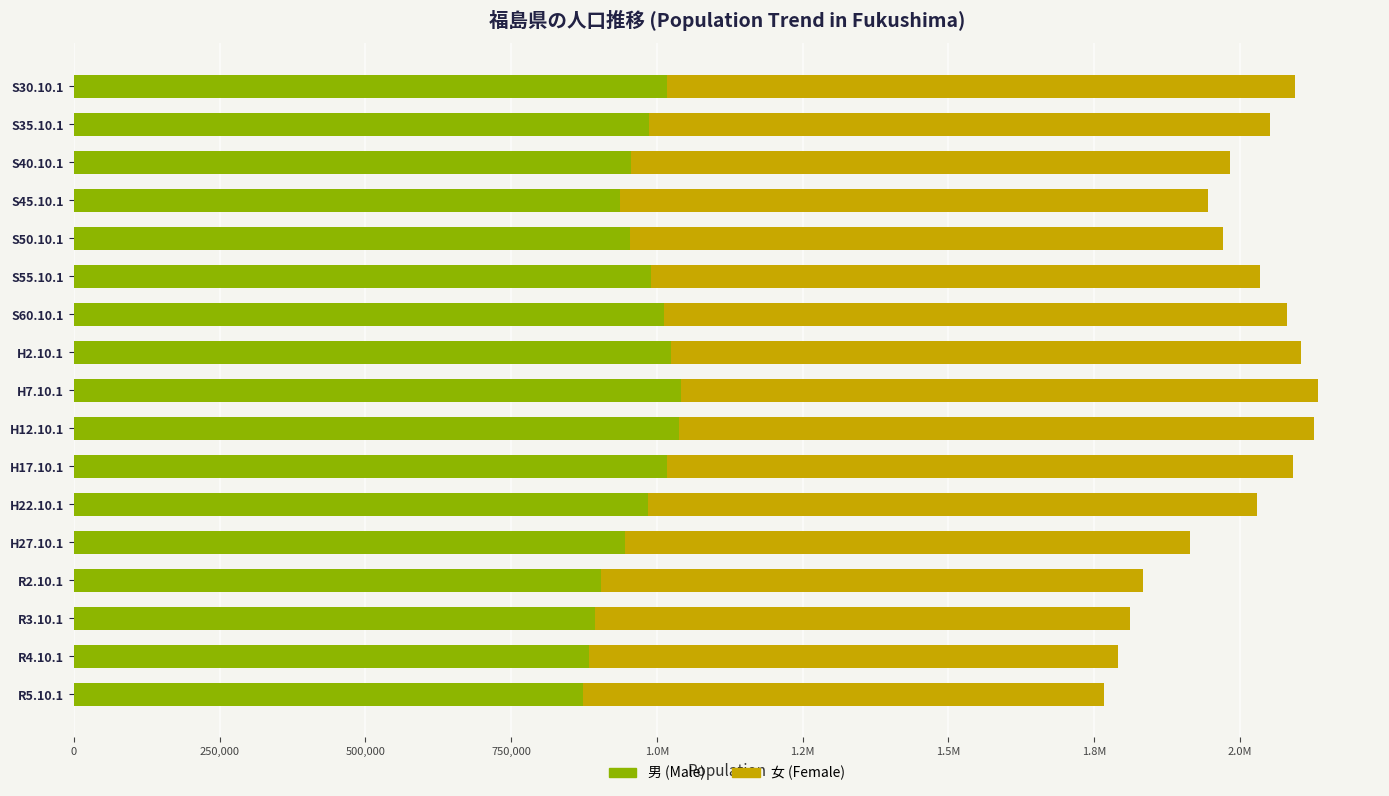

What are all the series names shown in the legend?

男 (Male), 女 (Female)